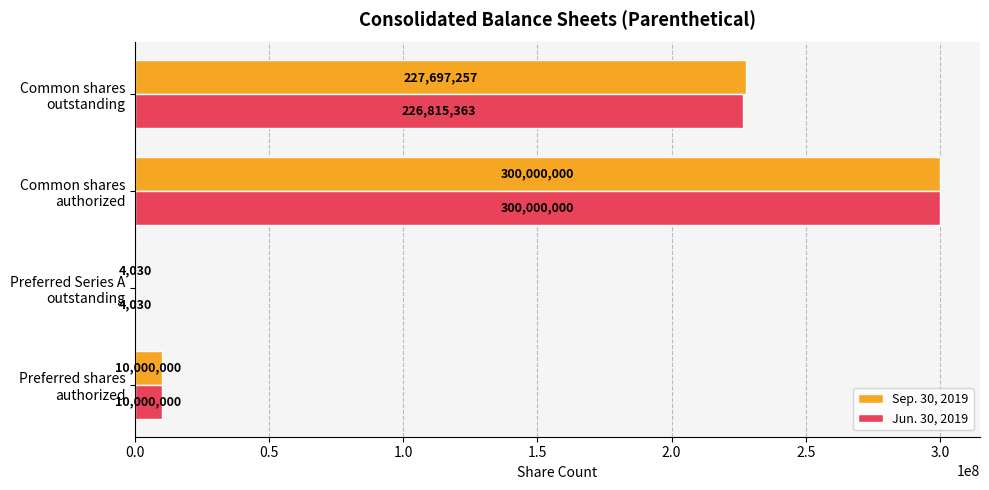

Which series has the largest total across all categories?

Sep. 30, 2019